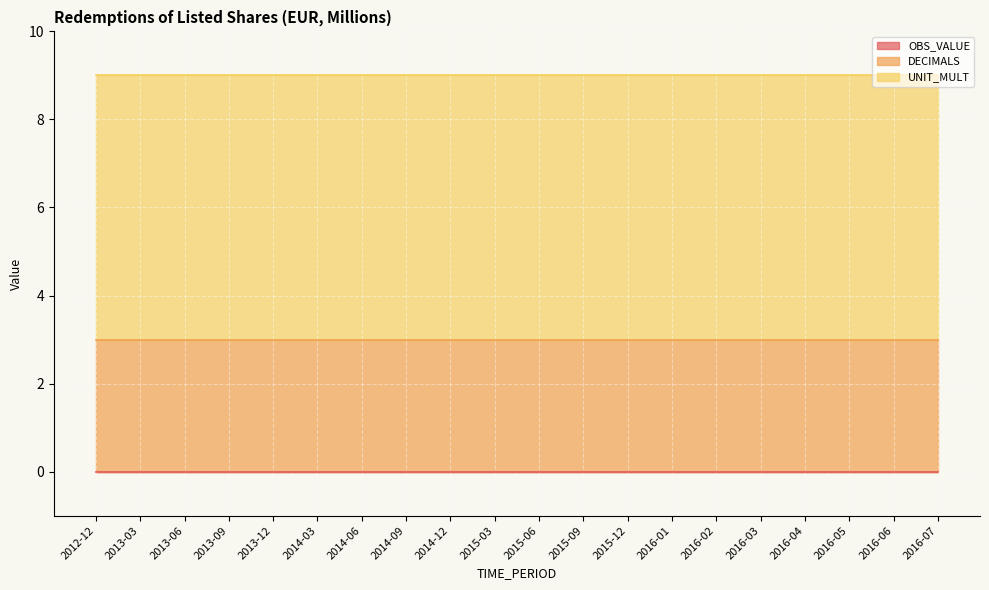

What is the label of the 16th point from the right?

2013-12